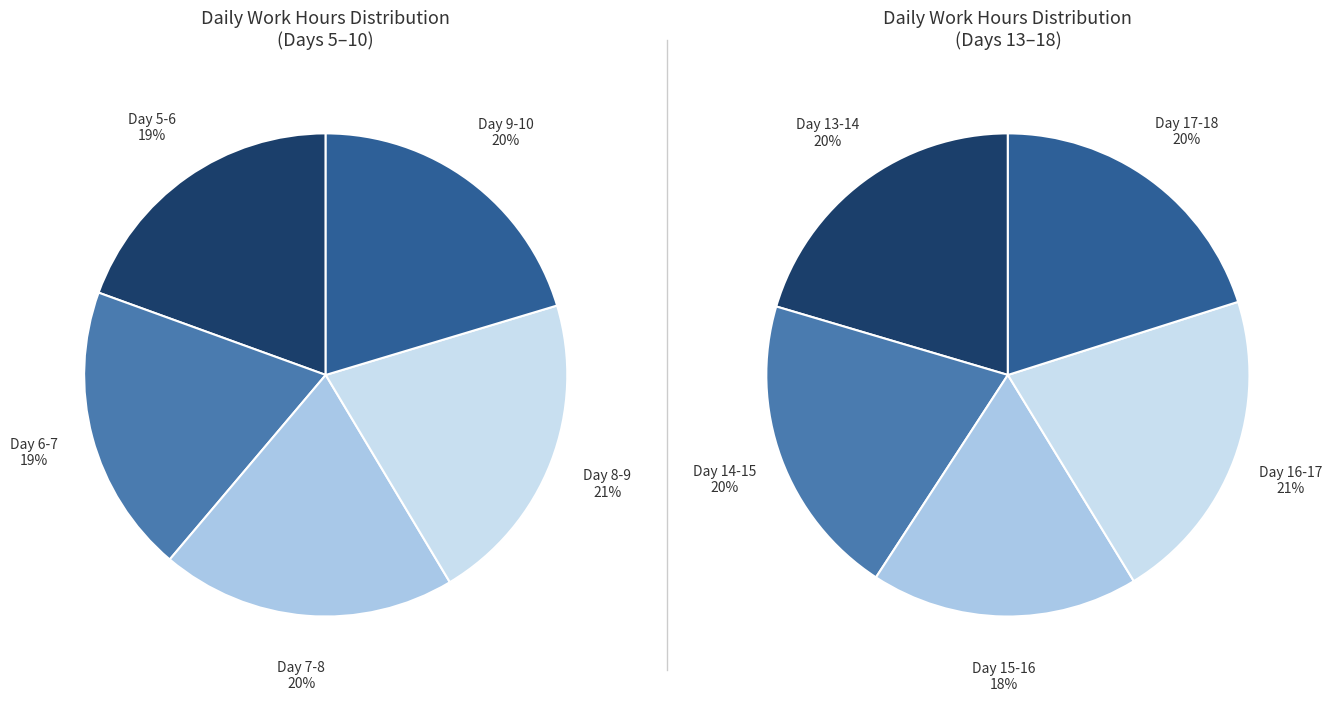

Approximately how many times larger is the value at Day 16-17 compared to Day 13-14?

1.0